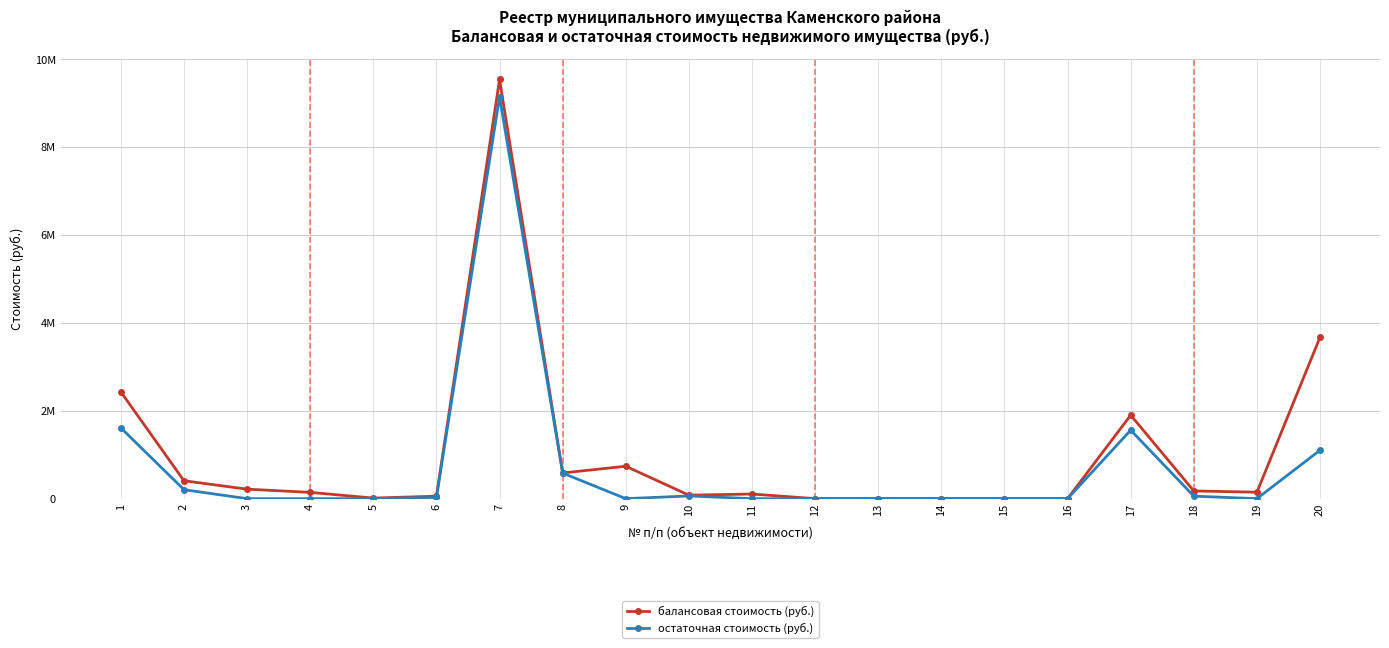

Where is остаточная стоимость (руб.) nearest to the value 4571971?

1